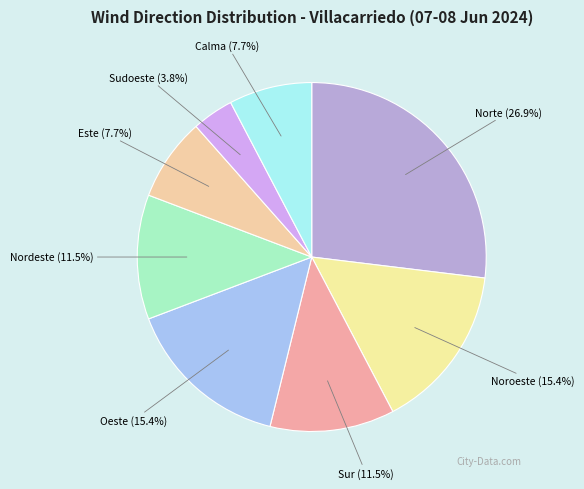

Combined, do Sudoeste and Nordeste account for over 50%?

No